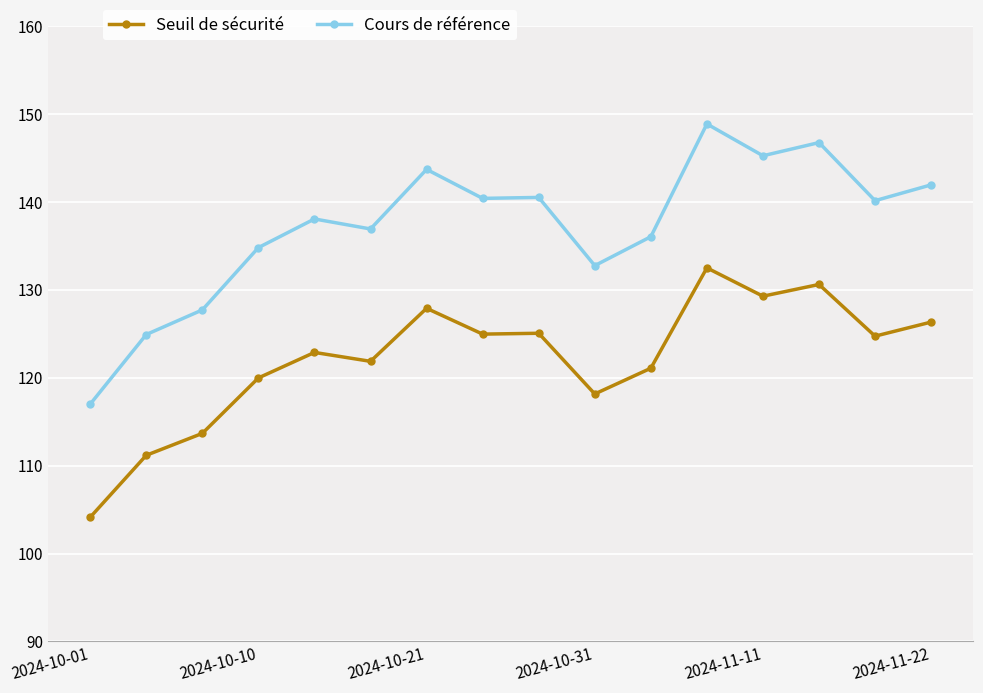

What is the maximum value for Cours de référence?

148.9